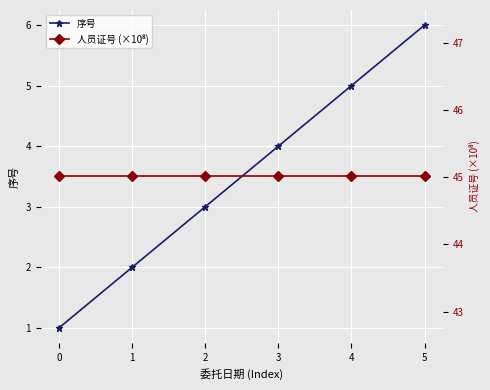

True or false: 人员证号 (×10⁸) has more than 2 points higher than both neighbors.

False